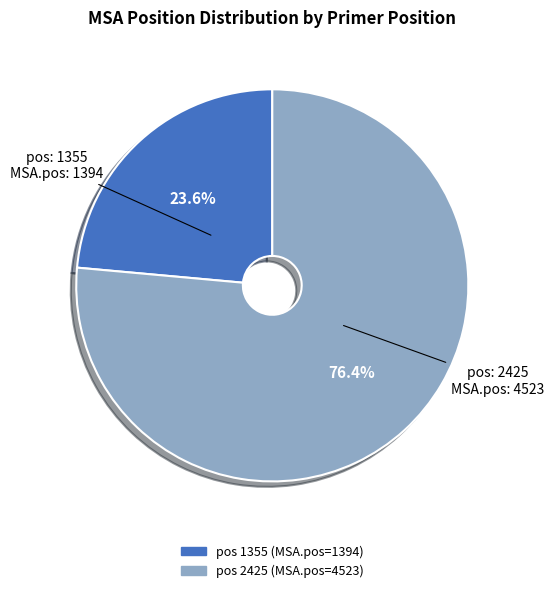

Does any single category account for the majority?

Yes